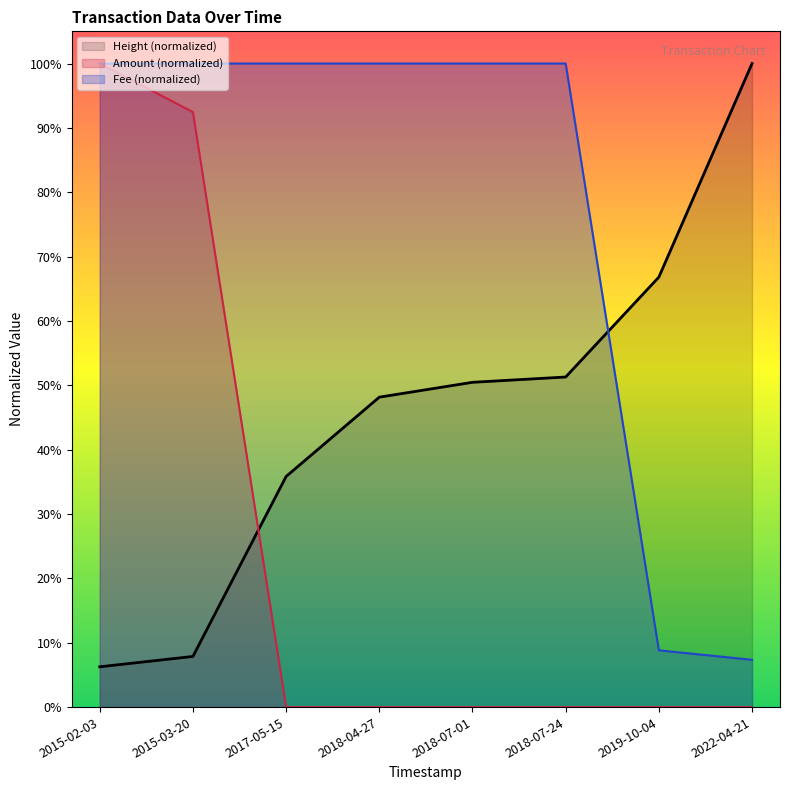

Which series changed the most between 2017-05-15 and 2018-07-24?

Height (normalized)